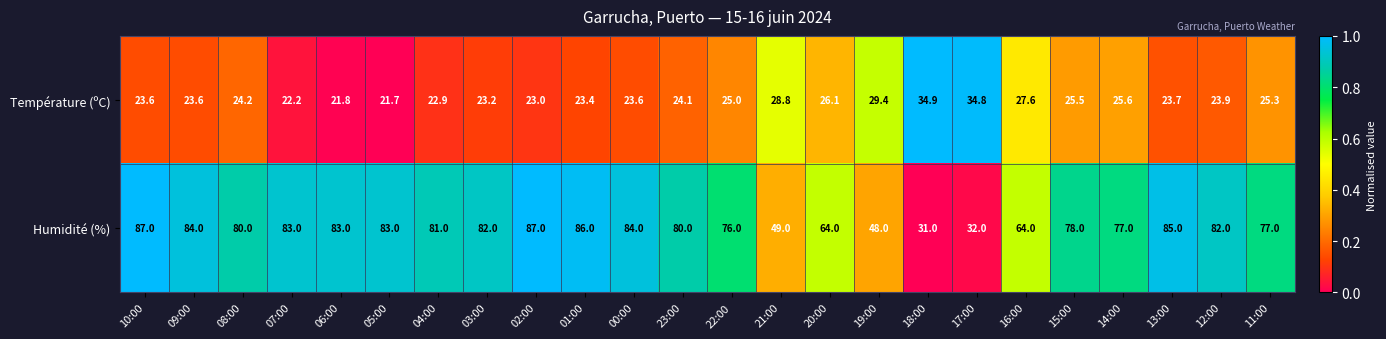

What is the spread (max minus min) of values at 19:00?

18.6